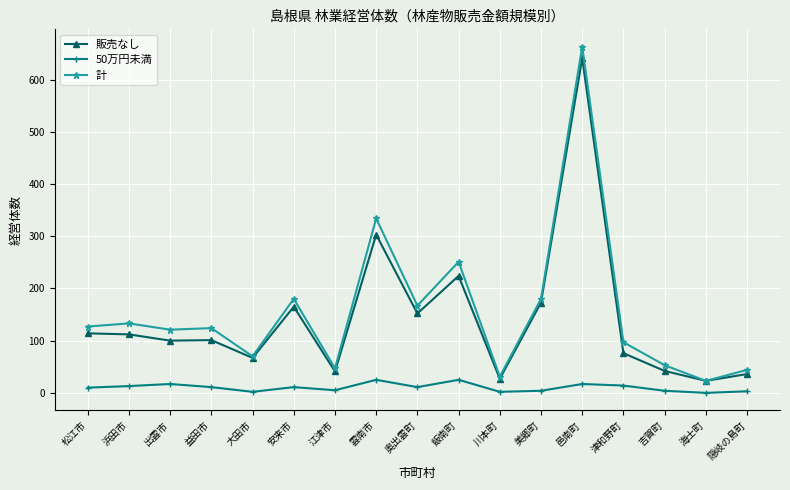

At which label does 販売なし reach its peak?

邑南町